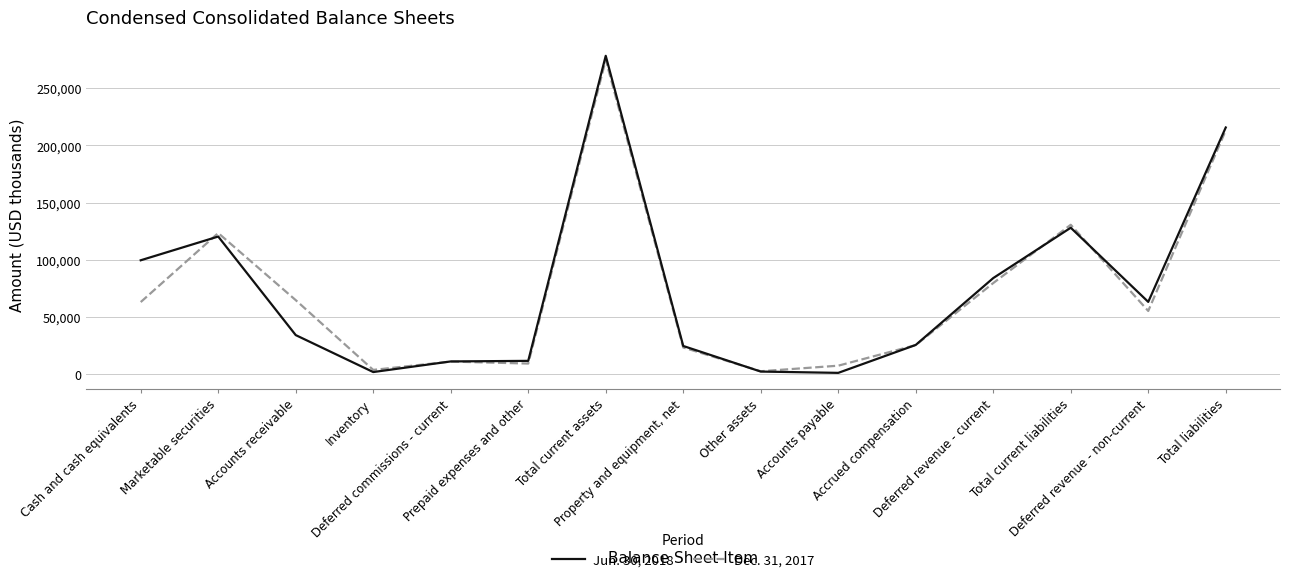

List the series in order of their overall mean, highest first.

Jun. 30, 2018, Dec. 31, 2017